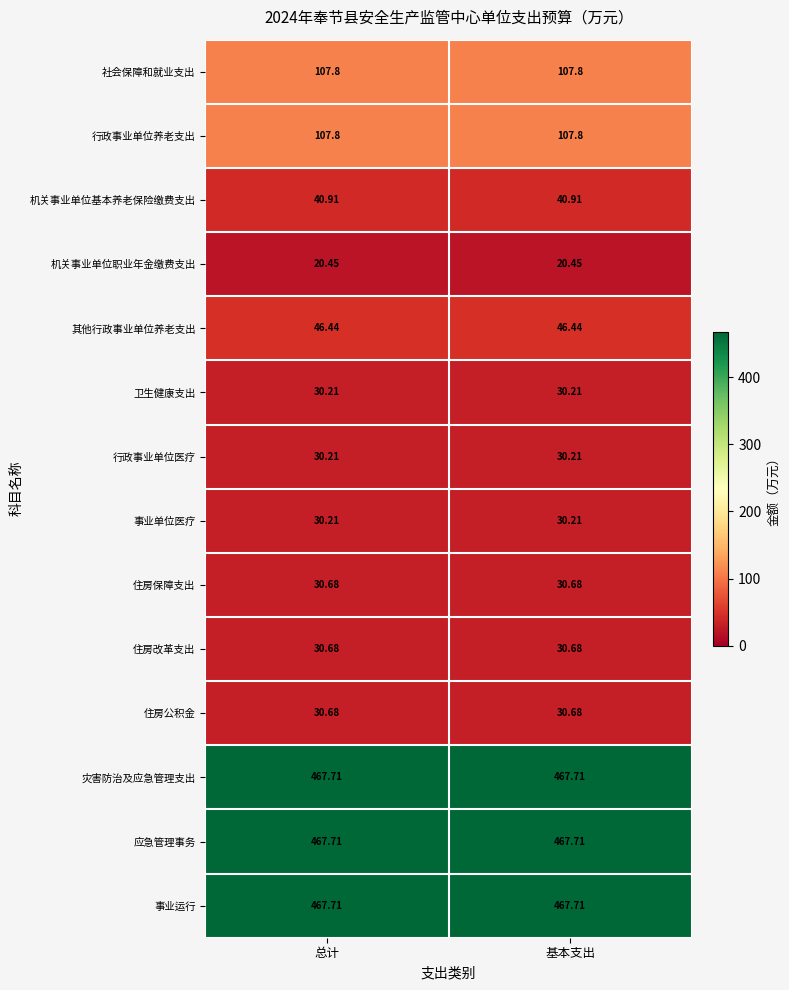

Is the value of 社会保障和就业支出 at 总计 greater than the value of 住房公积金 at 基本支出?

Yes